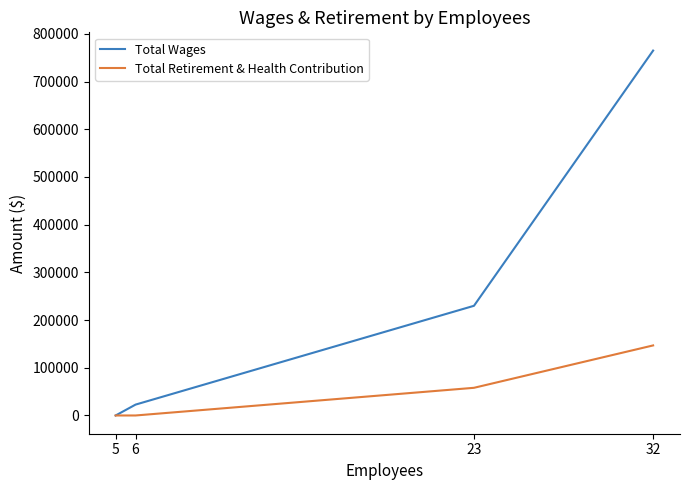

The value of Total Wages at 32 is 764902. True or false?

True